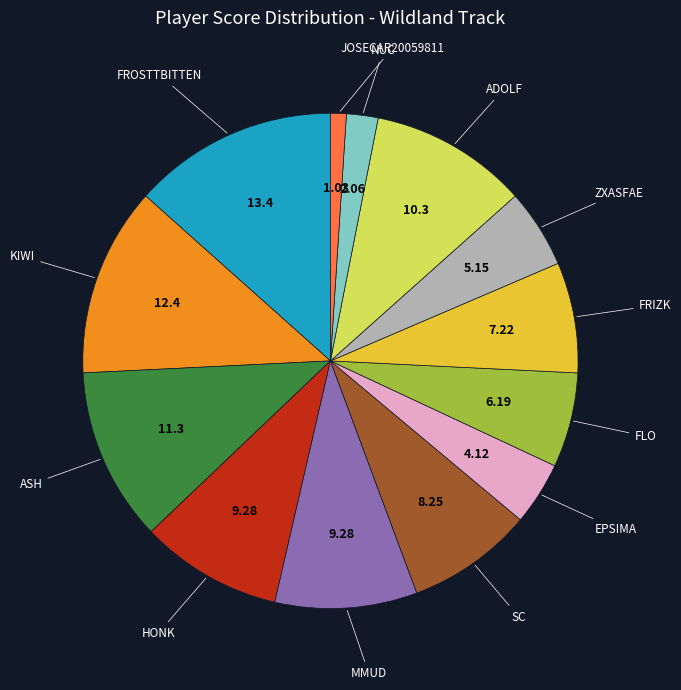

Is there any slice that represents more than half of the pie?

No